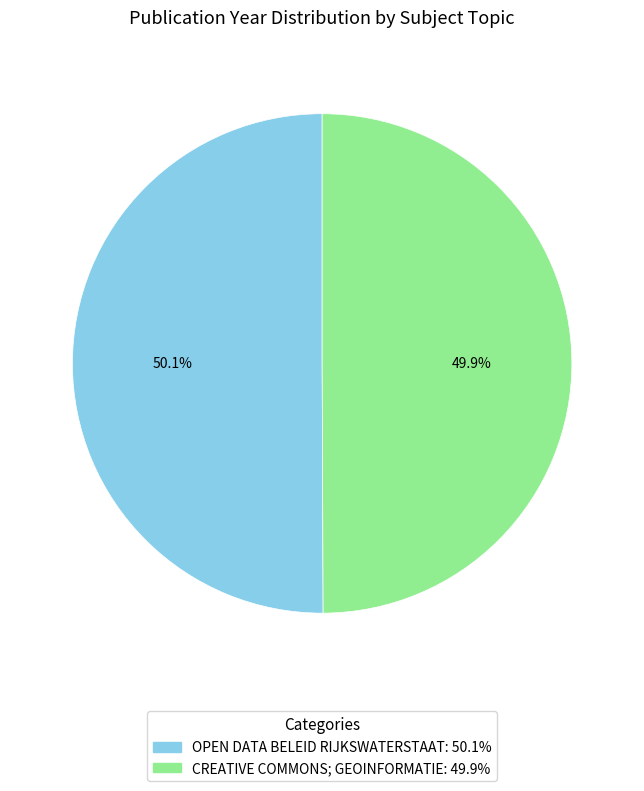

Does any single category account for the majority?

Yes